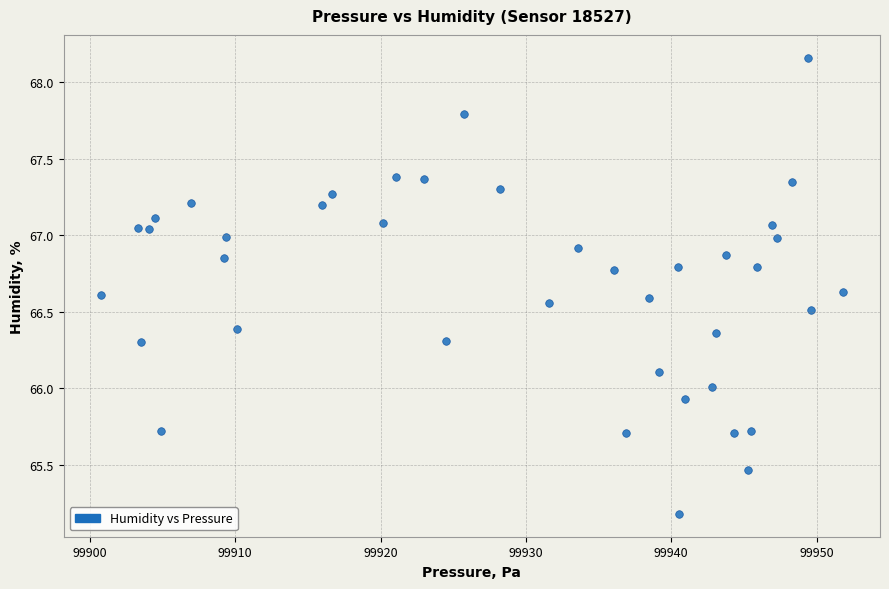

What is the range of Y values (max minus min)?

3.0